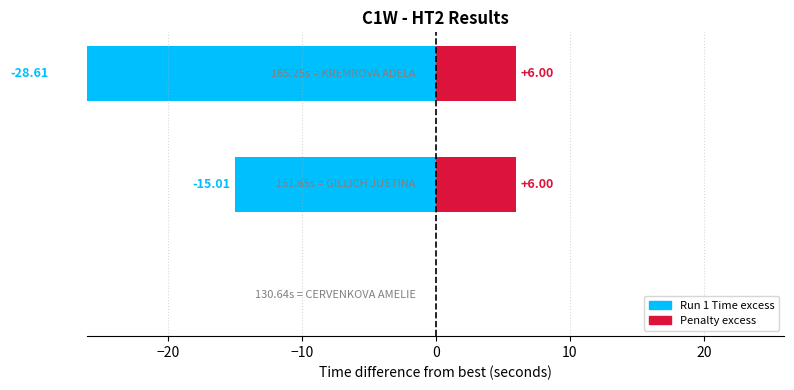

What is the difference between the maximum and minimum values in the Run 1 Time excess series?

28.6